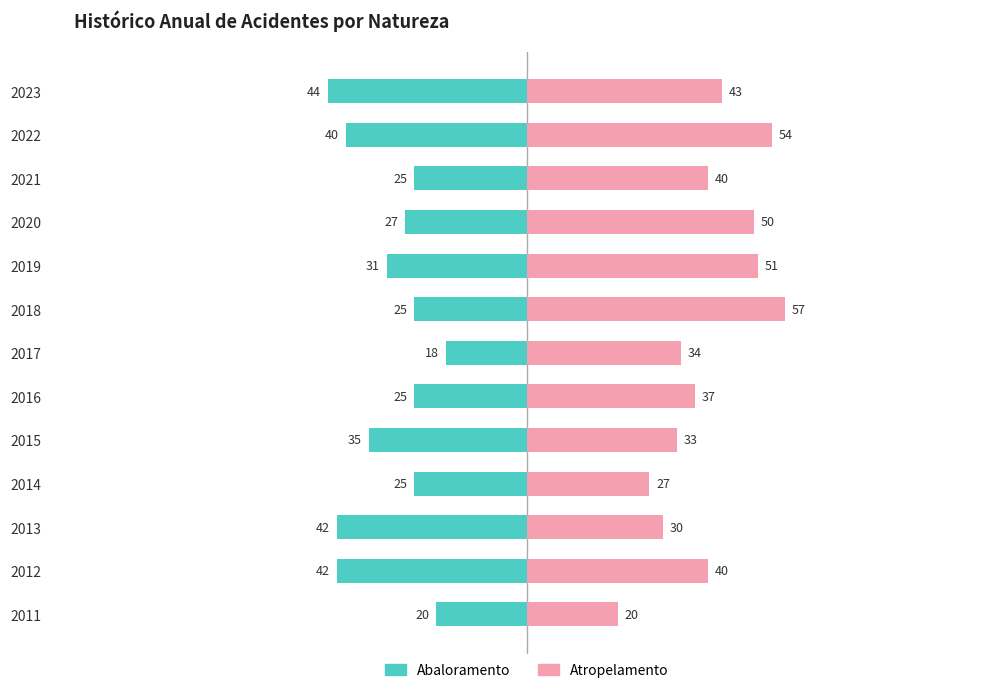

Which series has the largest total across all categories?

Atropelamento